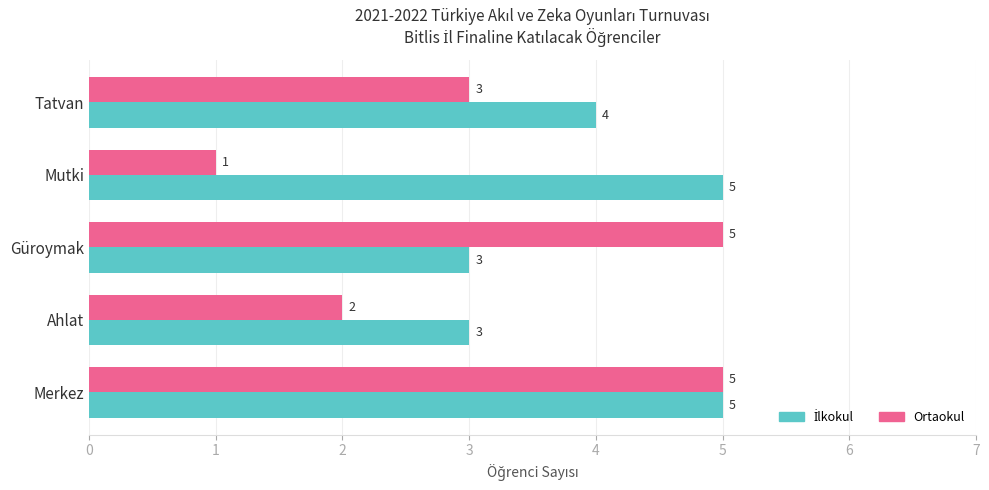

How many data points in Ortaokul are less than 3?

2